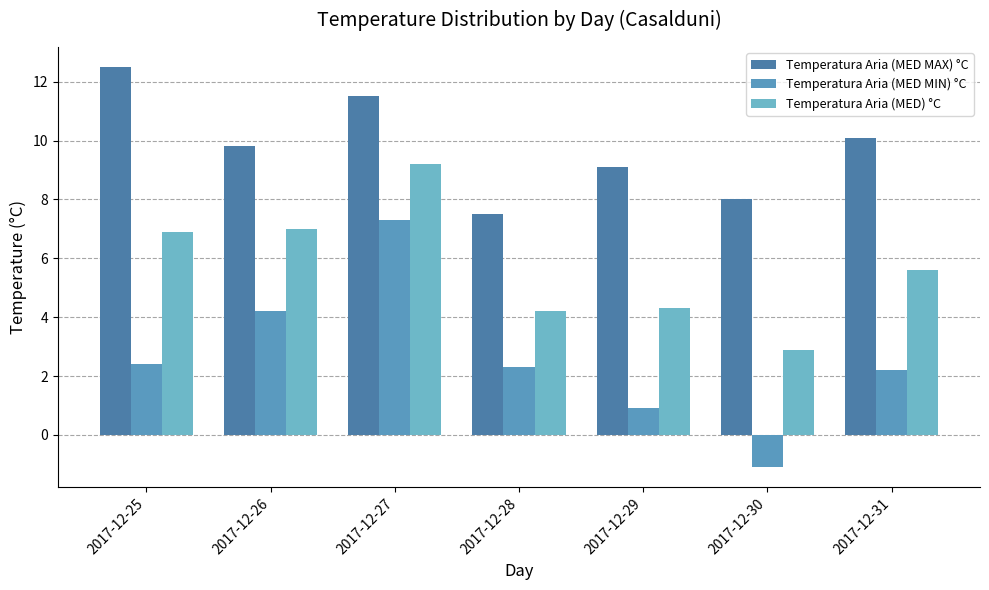

Reading left to right, list all the values displayed in this chart.

Temperatura Aria (MED MAX) °C: 12.5	9.8	11.5	7.5	9.1	8.0	10.1
Temperatura Aria (MED MIN) °C: 2.4	4.2	7.3	2.3	0.9	-1.1	2.2
Temperatura Aria (MED) °C: 6.9	7.0	9.2	4.2	4.3	2.9	5.6